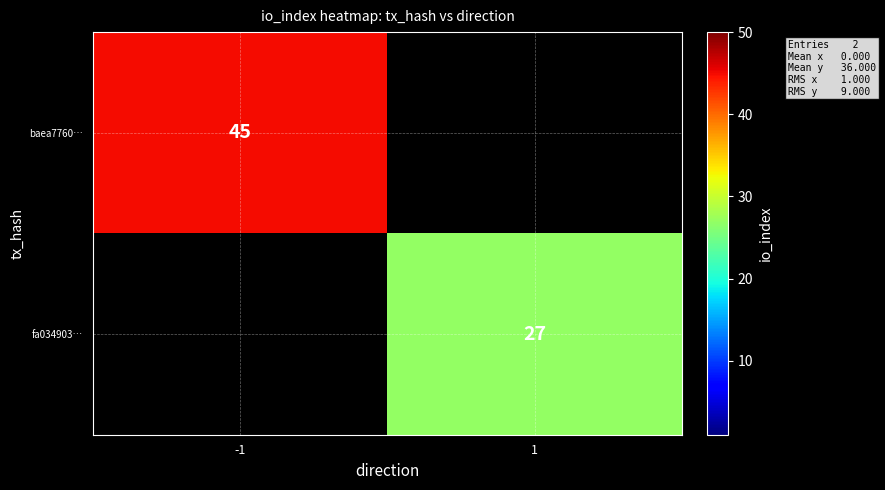

Which category has the highest value across all series?

-1